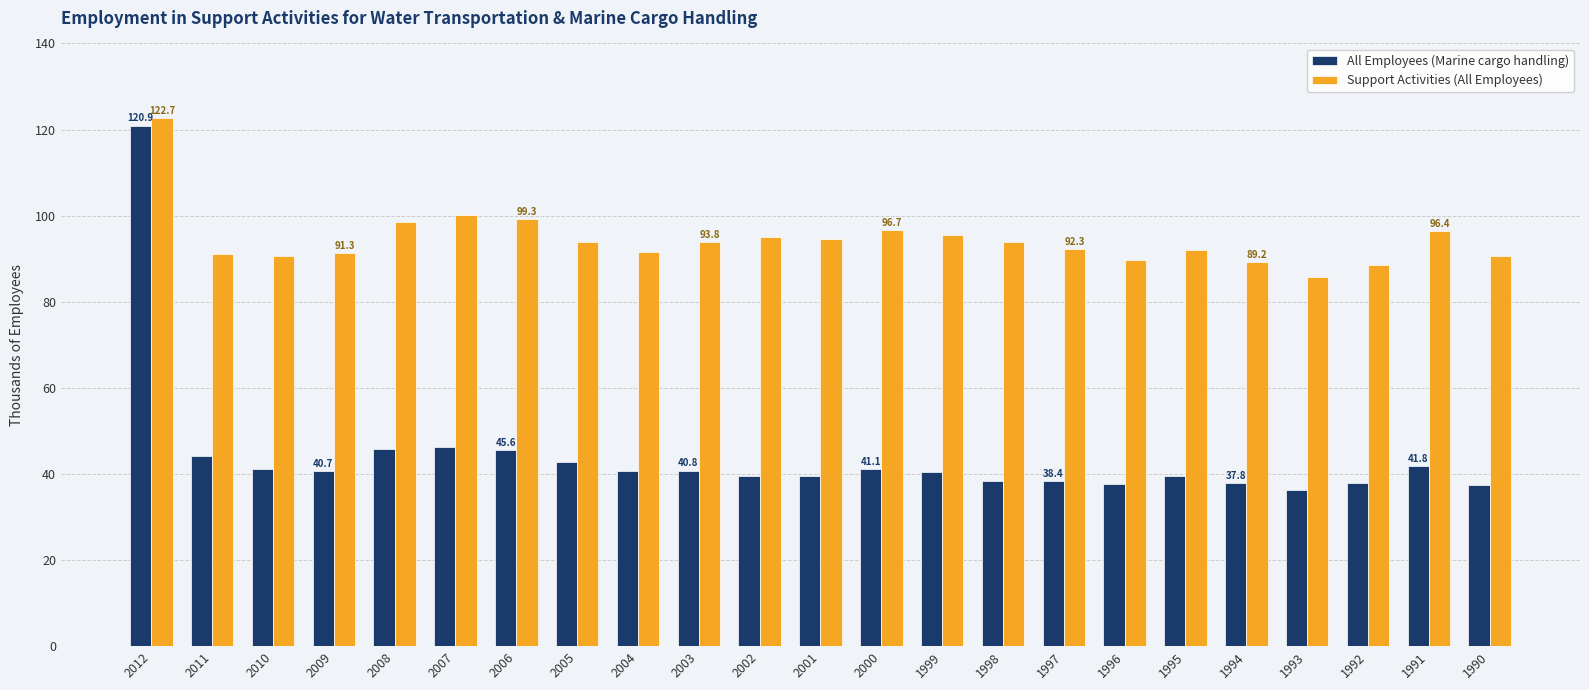

What is the spread (max minus min) of values at 2011?

47.1